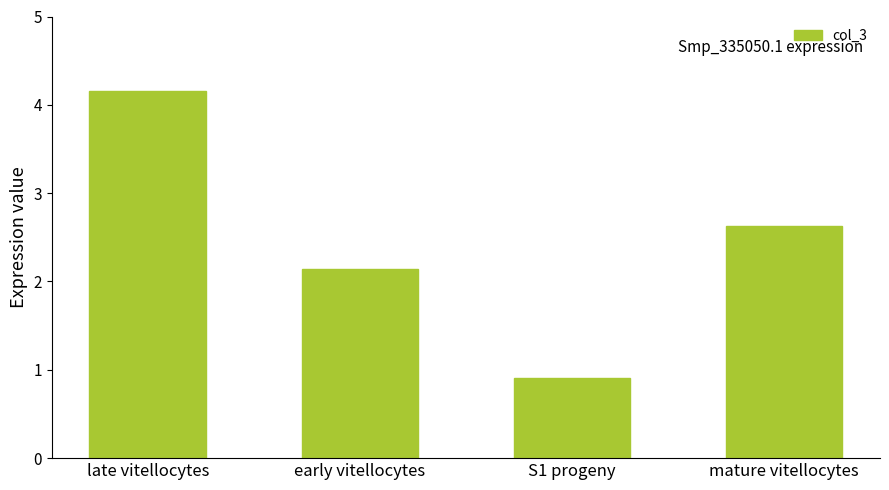

List the labels in order of value, largest first.

late vitellocytes, mature vitellocytes, early vitellocytes, S1 progeny